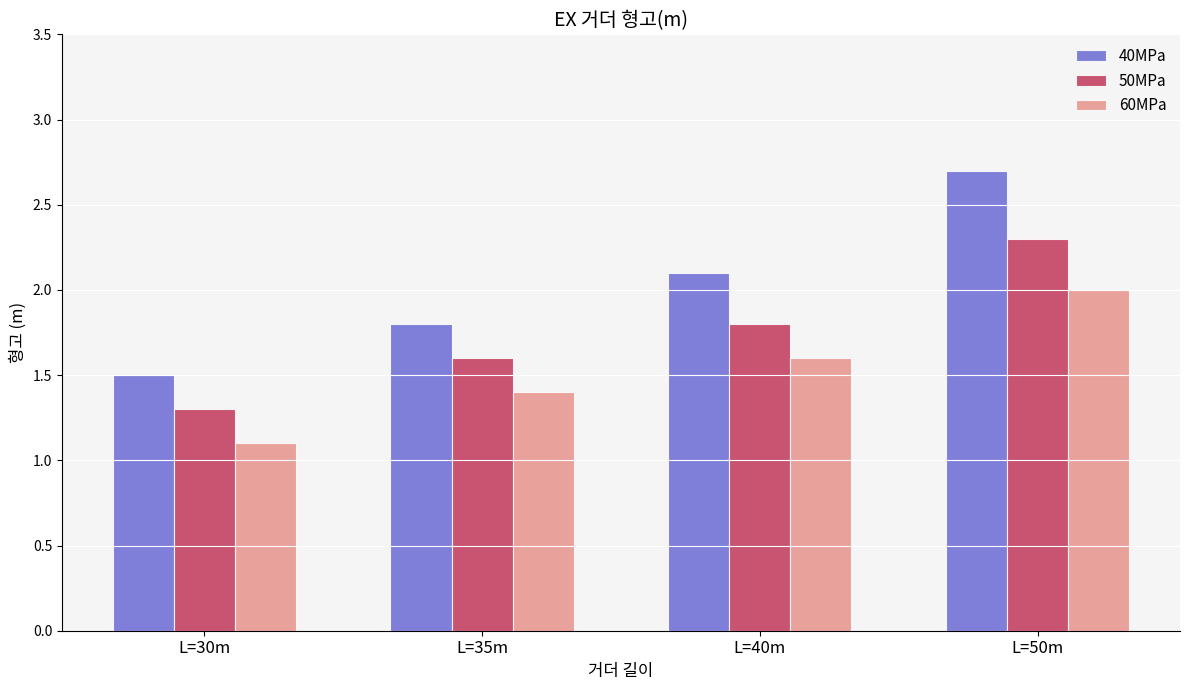

Rank the series by their average value, from highest to lowest.

40MPa, 50MPa, 60MPa